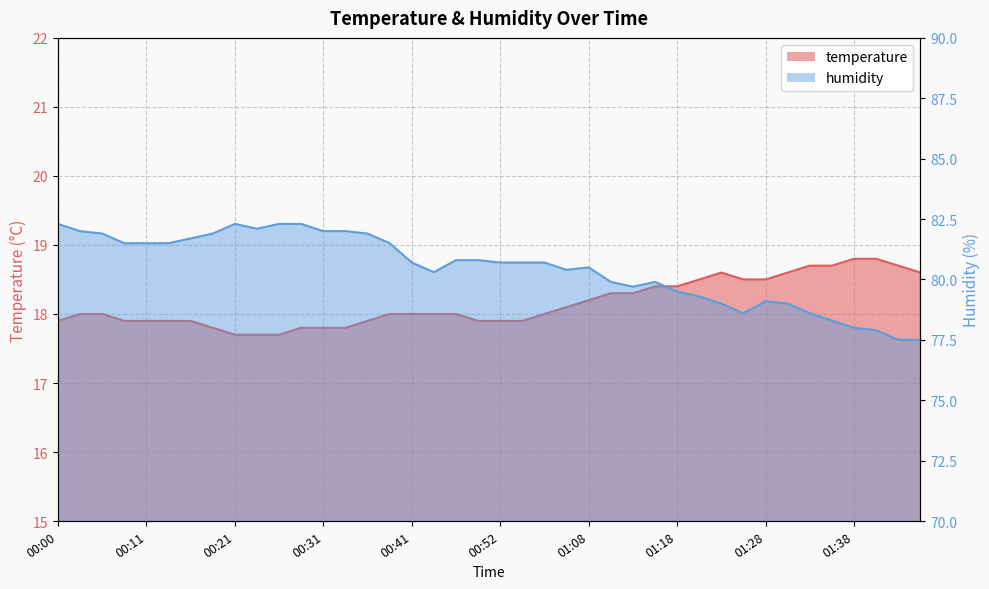

What are all the series names shown in the legend?

temperature, humidity